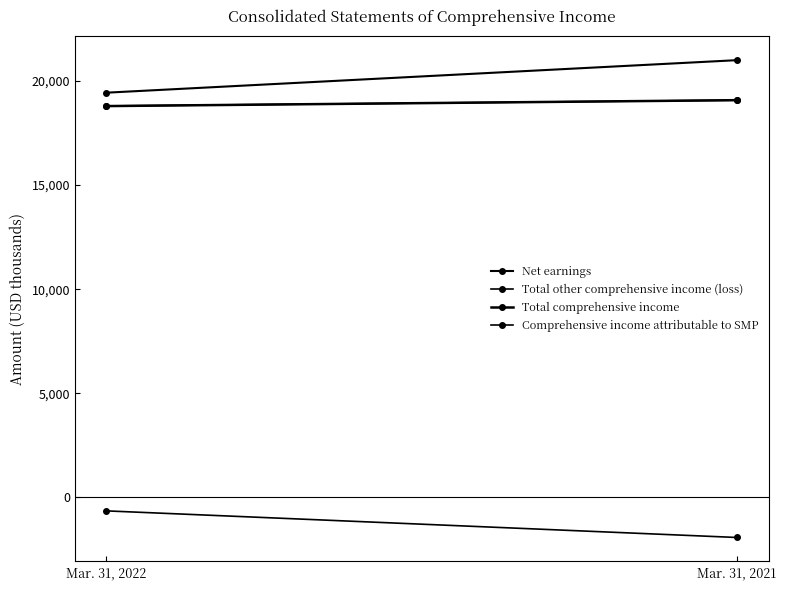

Which series has the largest range (max minus min)?

Net earnings